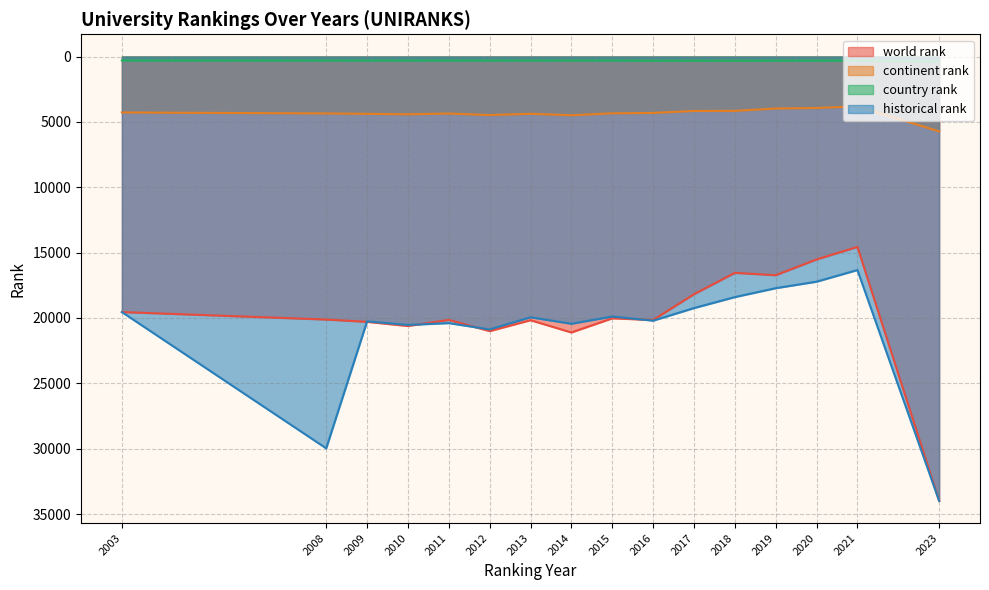

What is the highest value of the world rank series?

33994.0